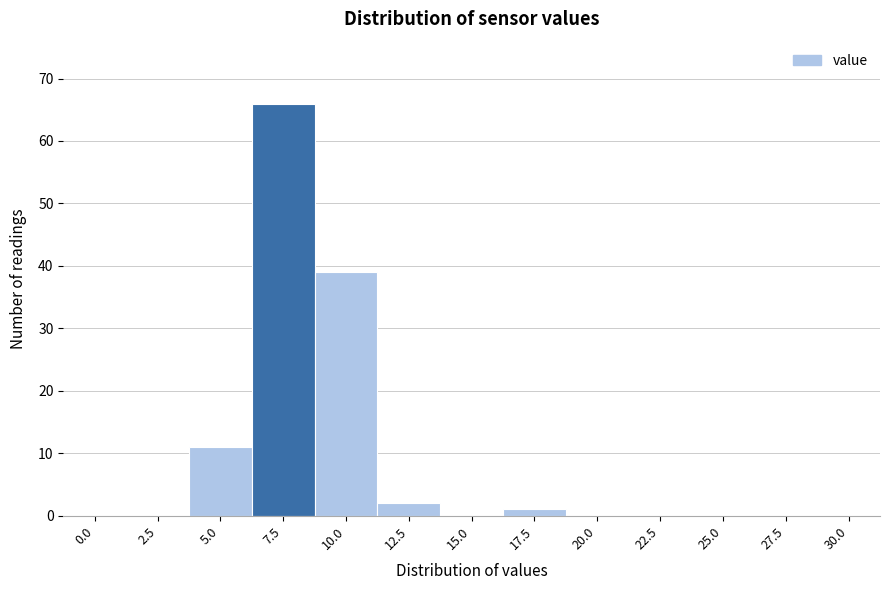

Reading right to left, transcribe all the data shown in this chart.

30.0=0	27.5=0	25.0=0	22.5=0	20.0=0	17.5=1	15.0=0	12.5=2	10.0=39	7.5=66	5.0=11	2.5=0	0.0=0